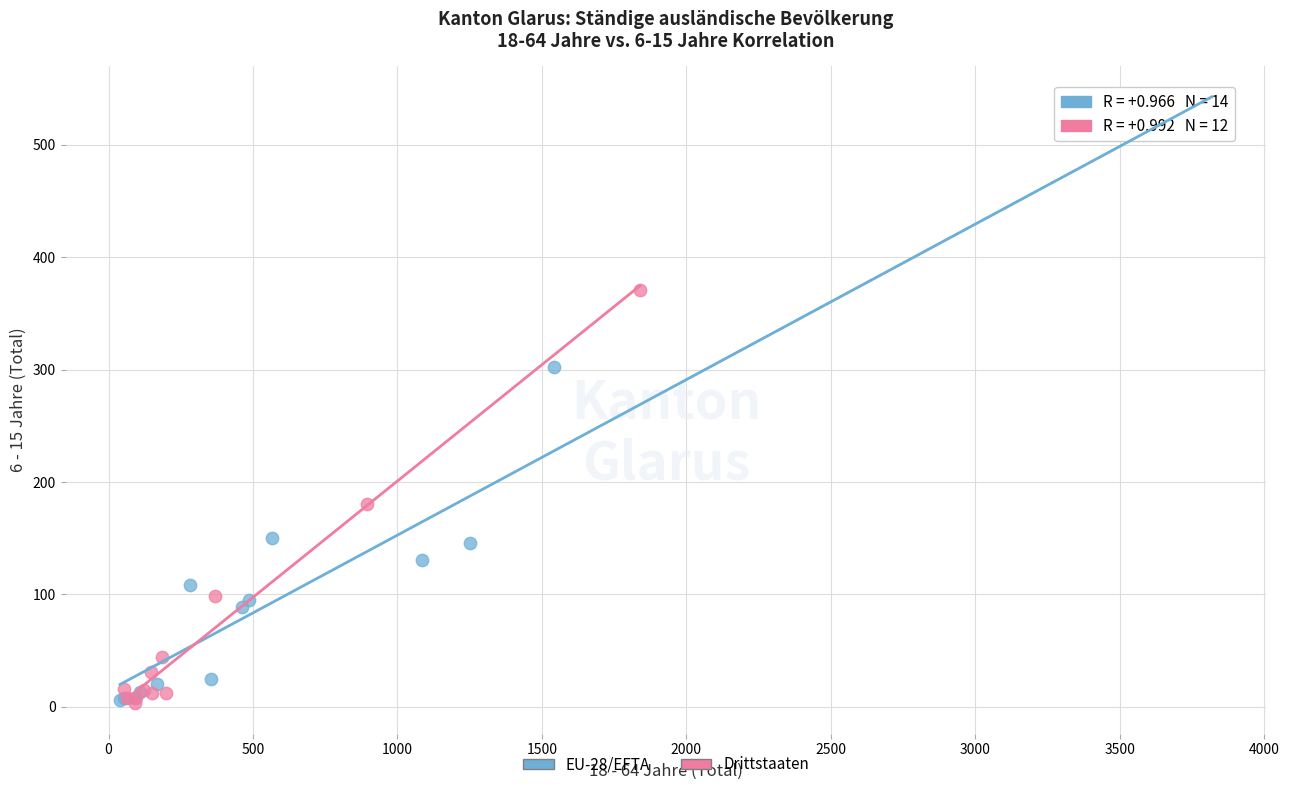

Which series has the largest Y range (max minus min)?

EU-28/EFTA